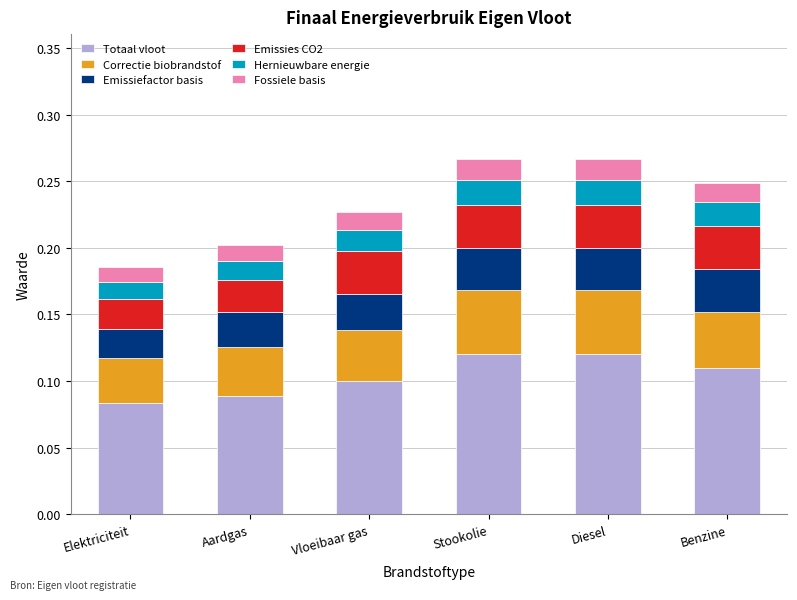

What is the total value across all series at Diesel?

0.3